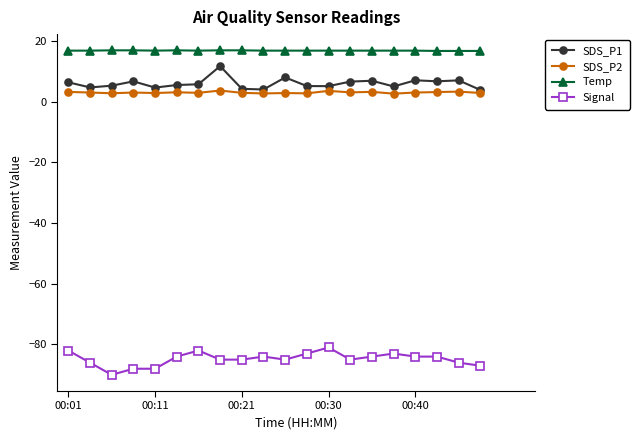

How many lines are shown in the chart?

4